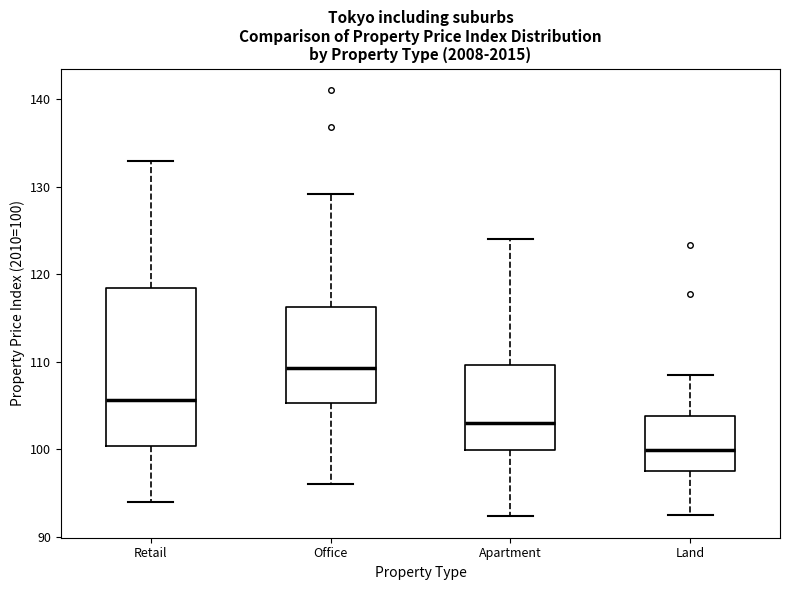

Reading left to right, transcribe this box plot: for each box, give where its median line is, the range the box spans, and where its two whiskers end, as read against the y-axis. The values are not printed on the chart, so give them approximately, as read against the axis.

Retail: median 106, box 100 to 118, whiskers 94 to 133
Office: median 109, box 105 to 116, whiskers 96 to 129
Apartment: median 103, box 100 to 110, whiskers 92 to 124
Land: median 100, box 98 to 104, whiskers 93 to 108